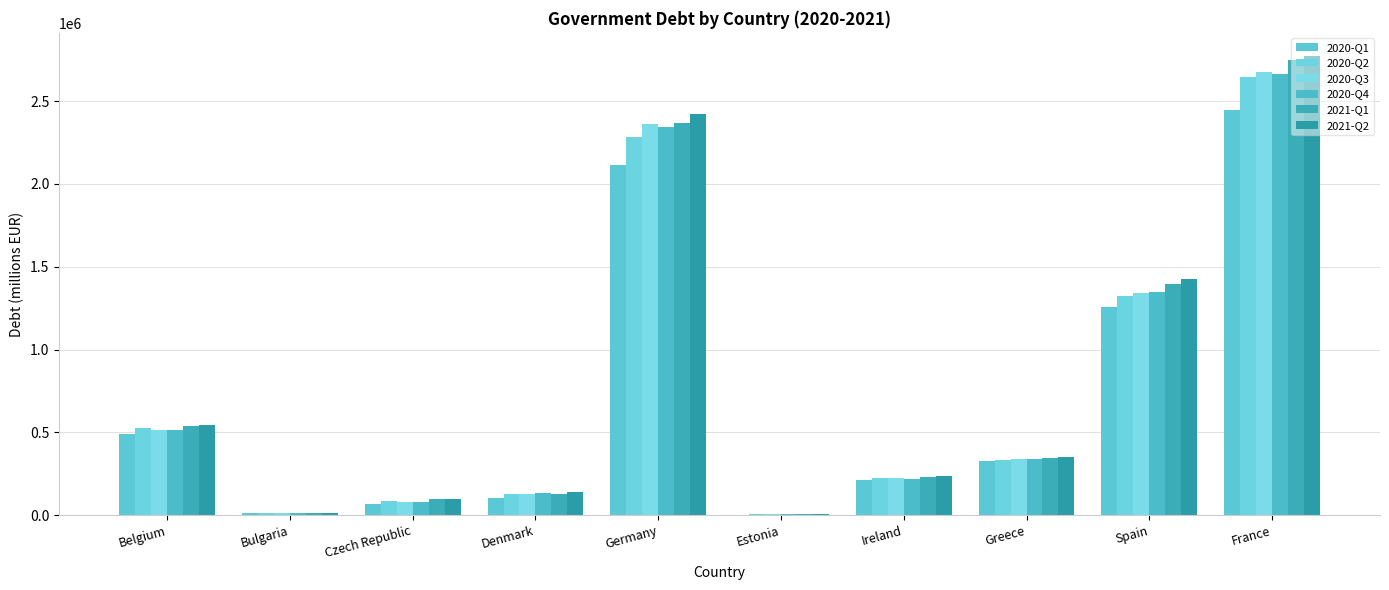

Which label corresponds to the smallest value in the chart?

Estonia